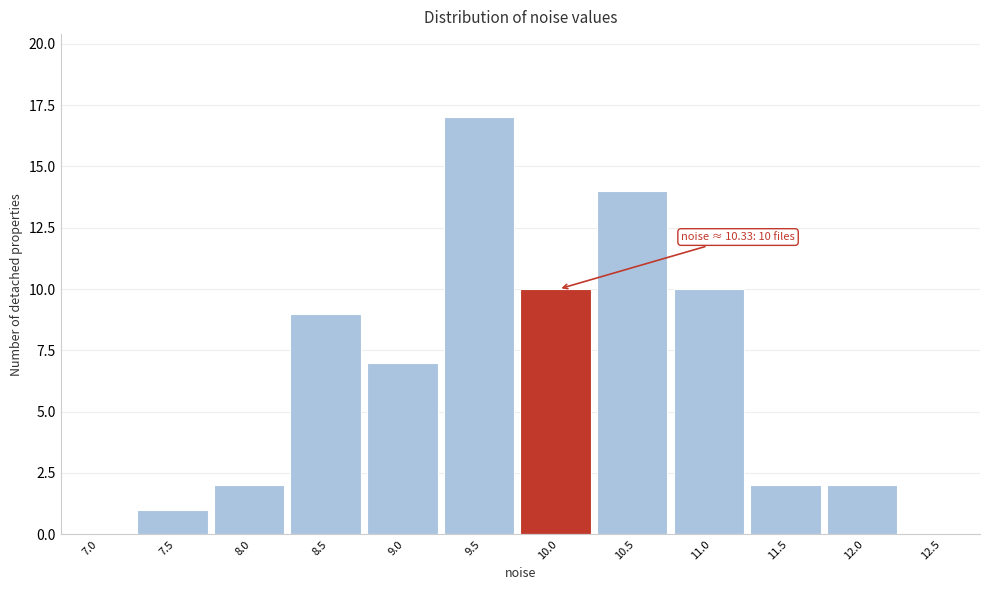

Reading left to right, transcribe all the data shown in this chart.

7.0=0	7.5=1	8.0=2	8.5=9	9.0=7	9.5=17	10.0=10	10.5=14	11.0=10	11.5=2	12.0=2	12.5=0